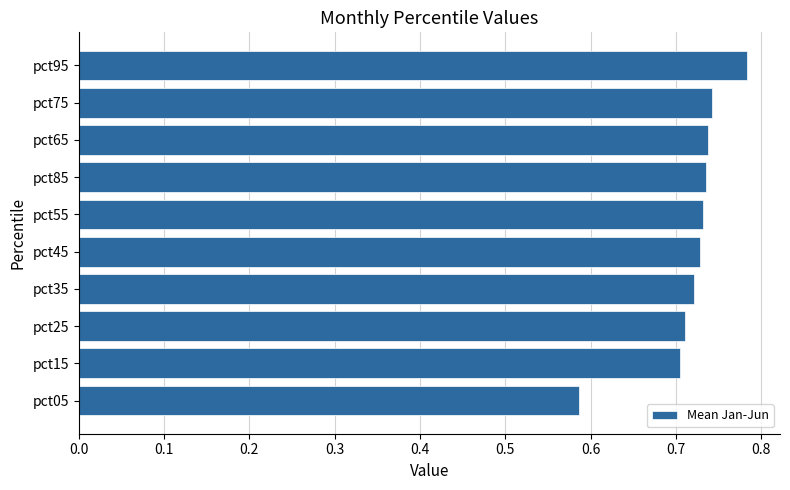

What is the difference between the maximum and second lowest values?

0.1